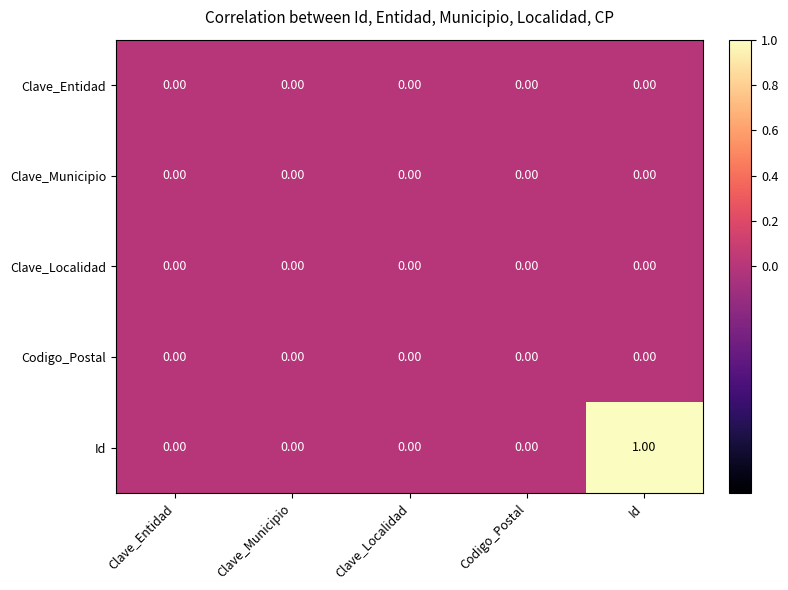

Which category has the highest value in the Id series?

Id